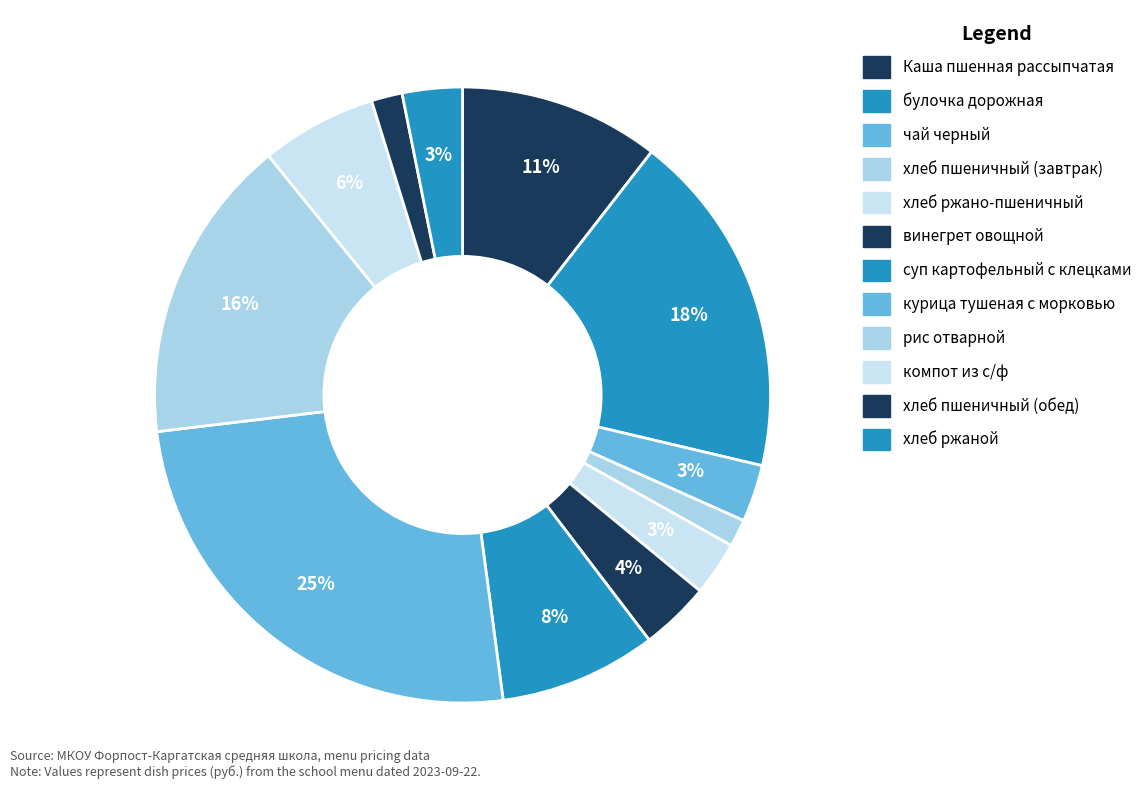

Does any single category account for the majority?

No